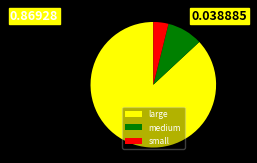

Combined, do large and small account for over 50%?

Yes